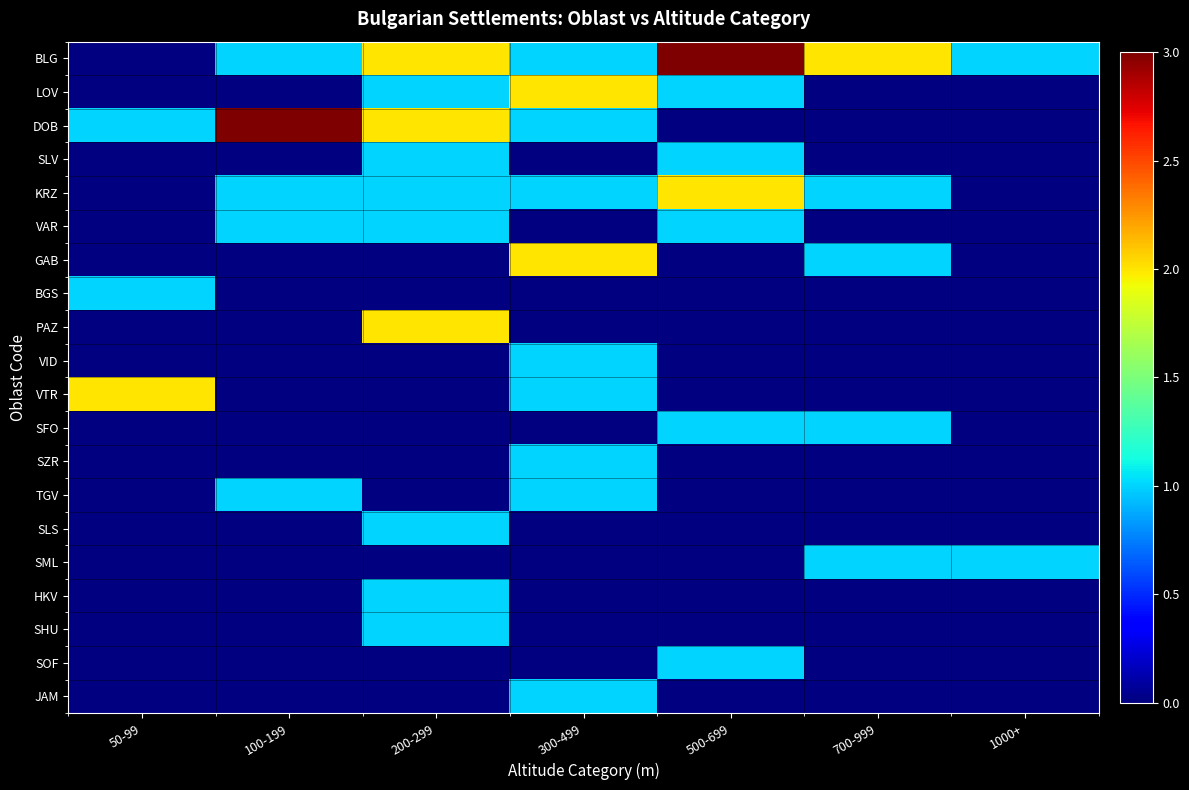

Which has a higher value, 700-999 or 1000+?

700-999